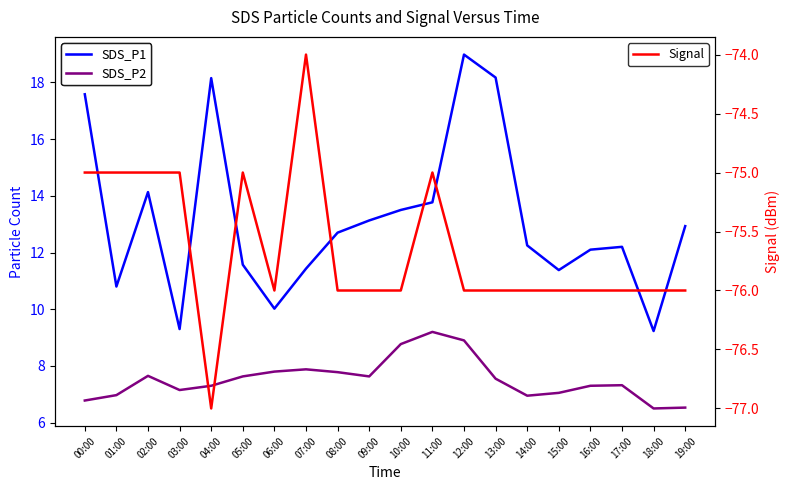

Where is the first local maximum for Signal?

05:00